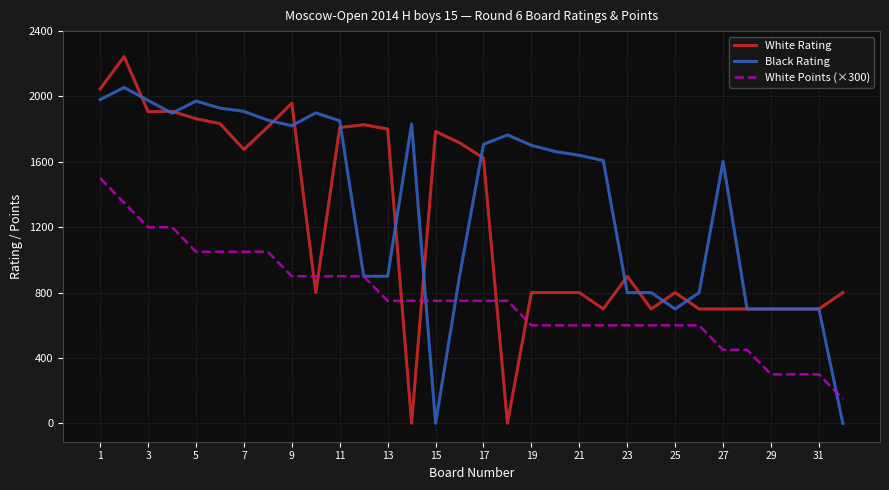

Is this an area chart (filled region under the line)?

No